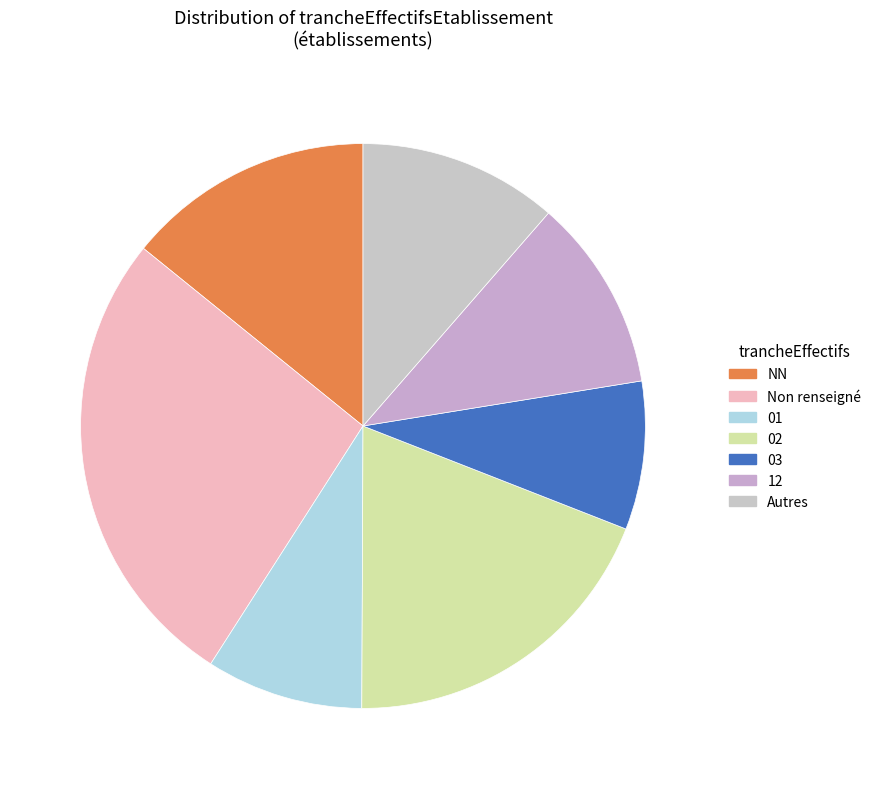

How many segments does this pie chart have?

7